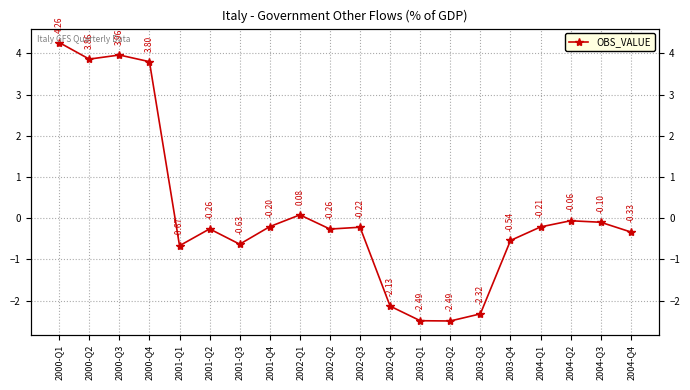

Which has a higher value, 2002-Q1 or 2004-Q3?

2002-Q1